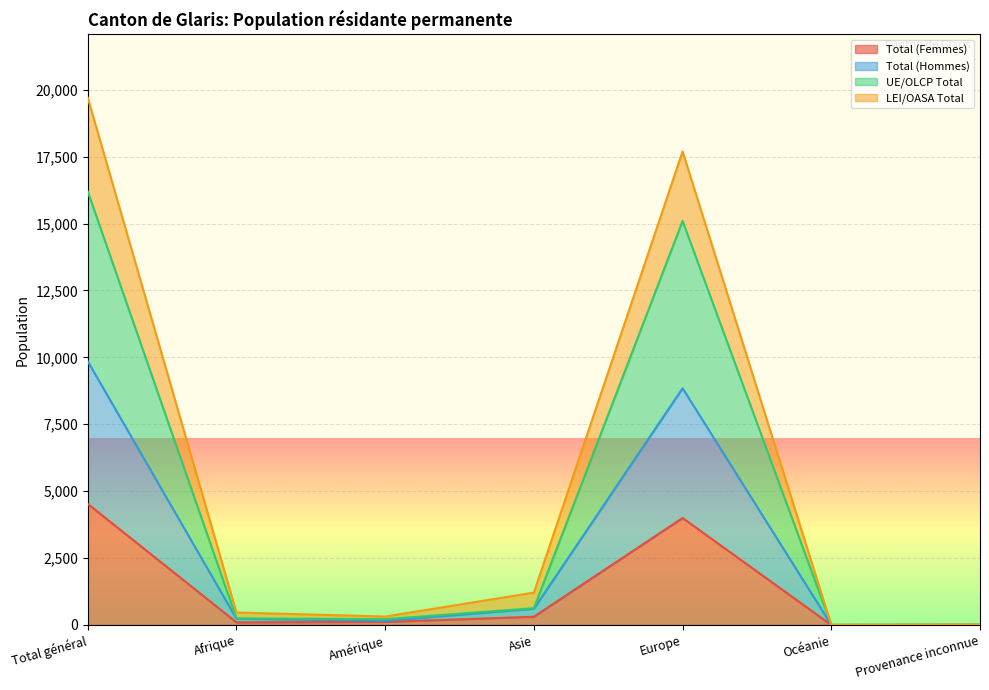

Between Afrique and Provenance inconnue, which series saw the biggest shift?

LEI/OASA Total